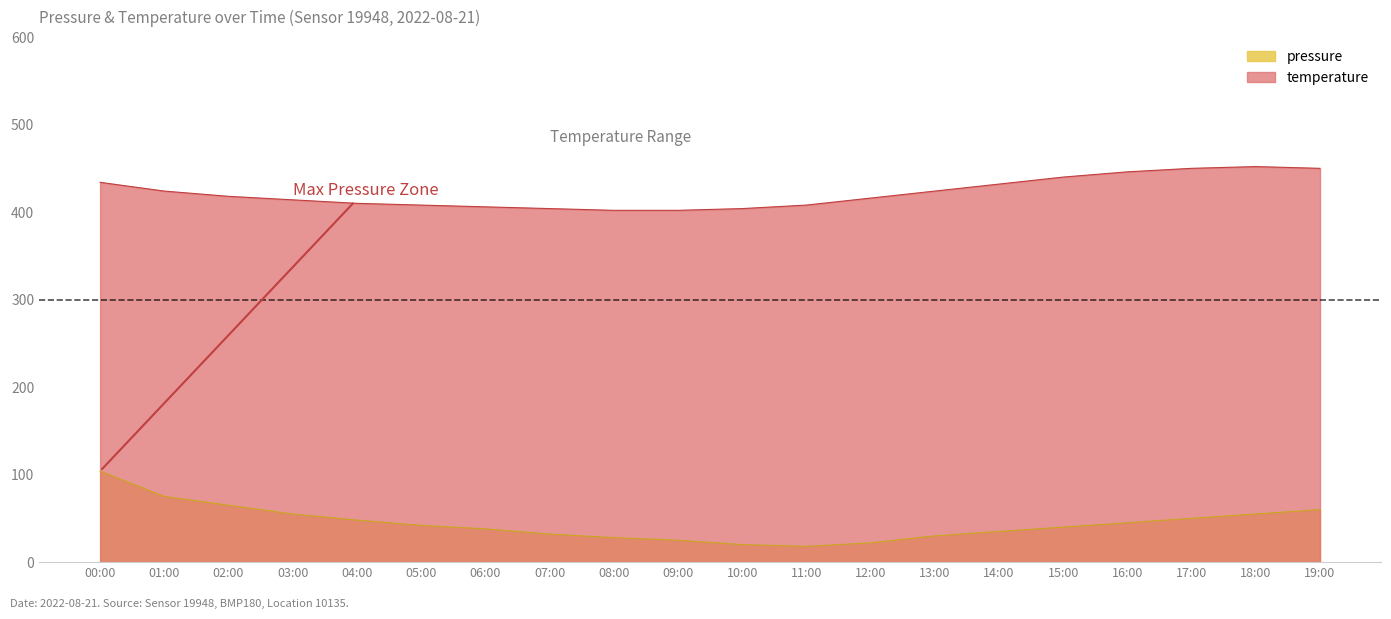

At how many categories does at least one series exceed 210?

20